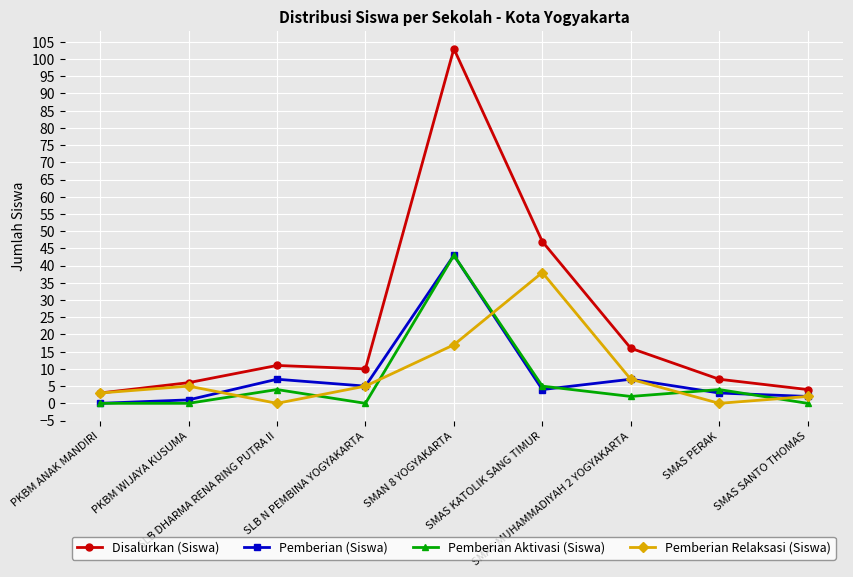

What are all the series names shown in the legend?

Disalurkan (Siswa), Pemberian (Siswa), Pemberian Aktivasi (Siswa), Pemberian Relaksasi (Siswa)